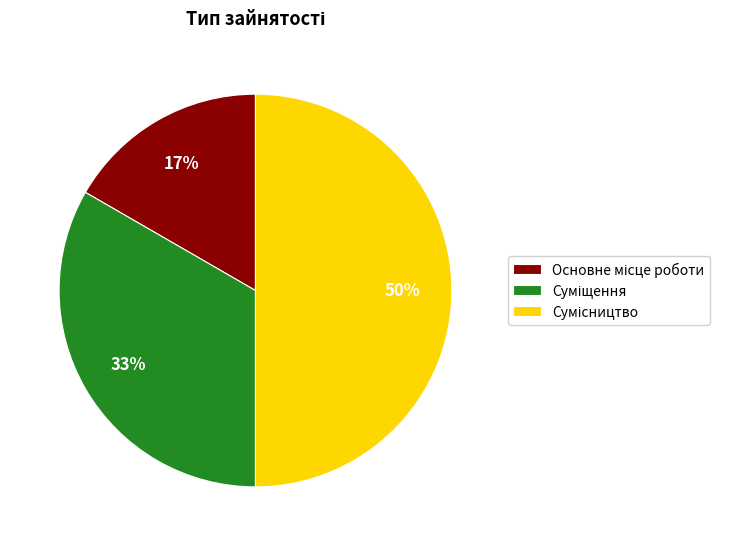

To the nearest percent, what is the difference between the largest and smallest slice percentages?

33%